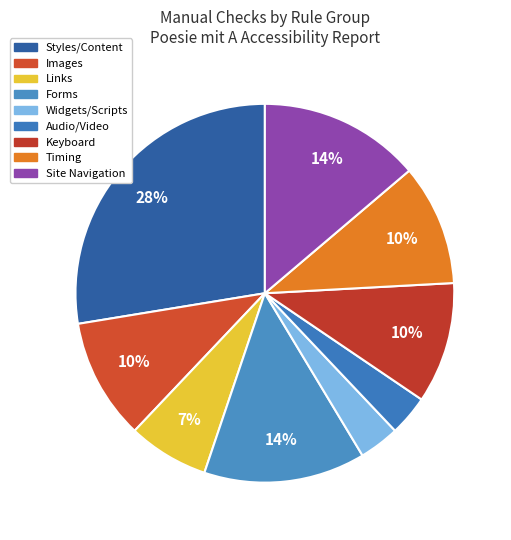

Does any single category account for the majority?

No